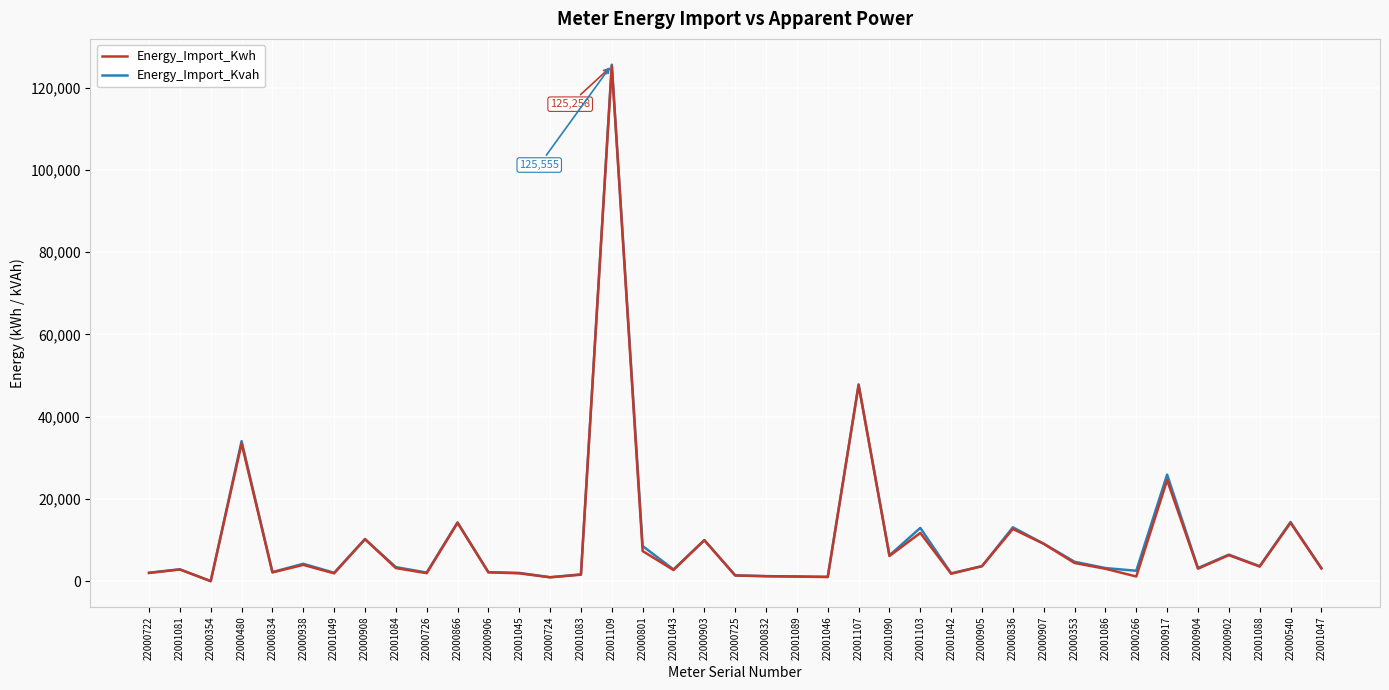

The Energy_Import_Kwh series shows 1209.9 at 22000832. True or false?

True